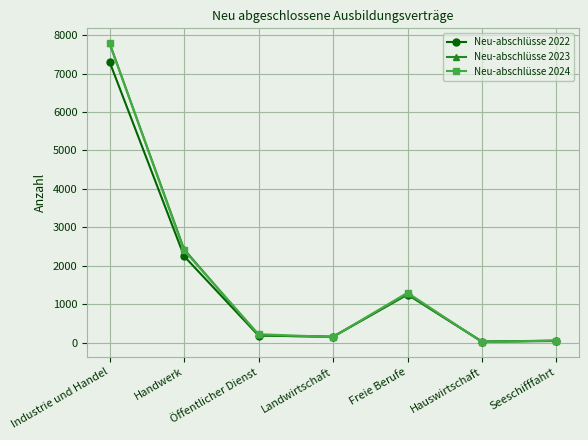

What is the highest value of the Neu-abschlüsse 2024 series?

7785